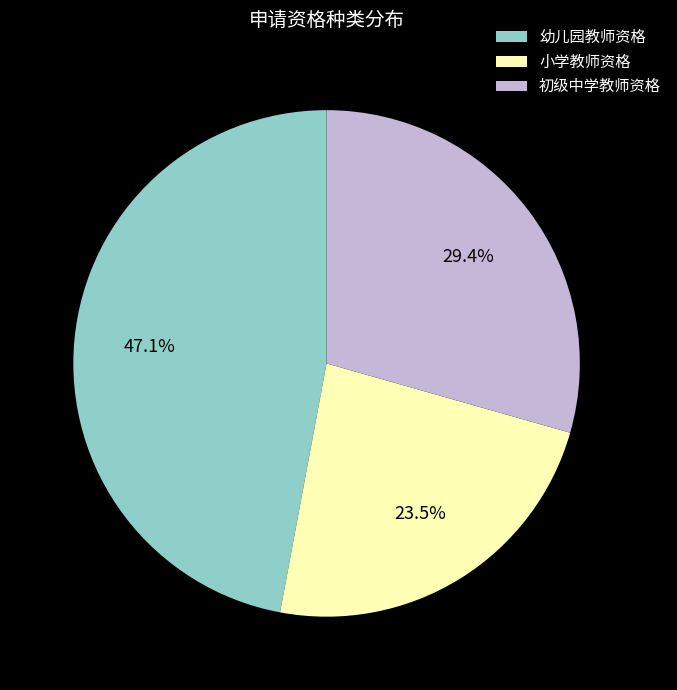

Between 幼儿园教师资格 and 小学教师资格, which is larger?

幼儿园教师资格